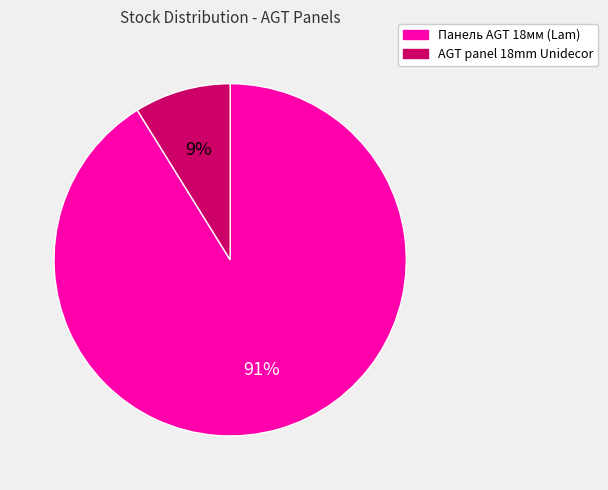

What is the majority slice?

Панель AGT 18мм (Lam)